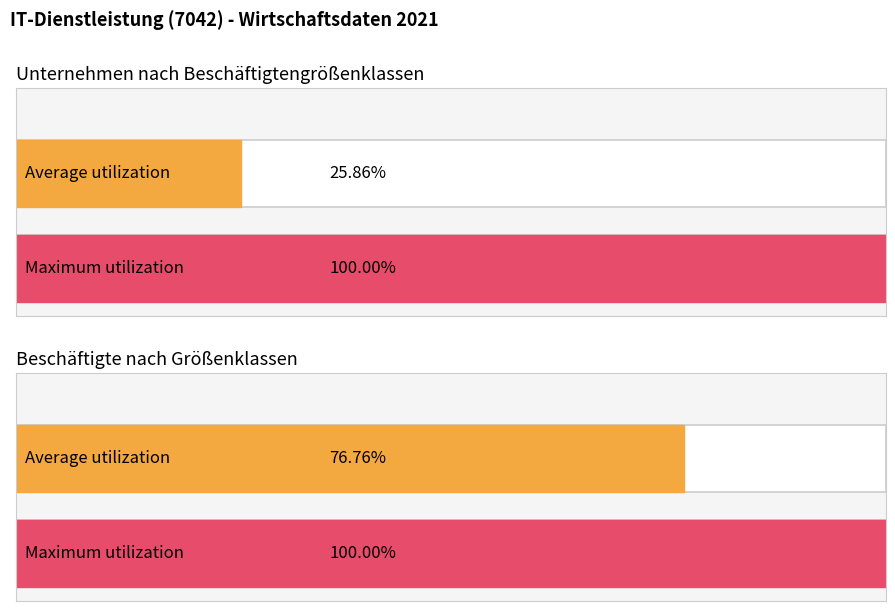

At which category is the sum across all series the highest?

Beschäftigte